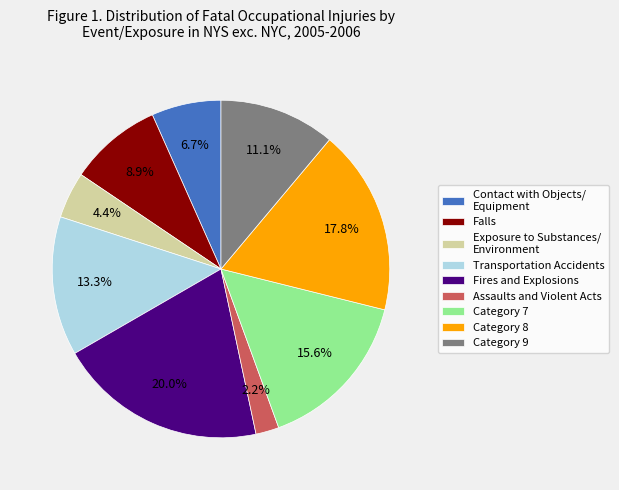

What is the ratio of the value at Transportation Accidents to the value at Category 7?

0.9